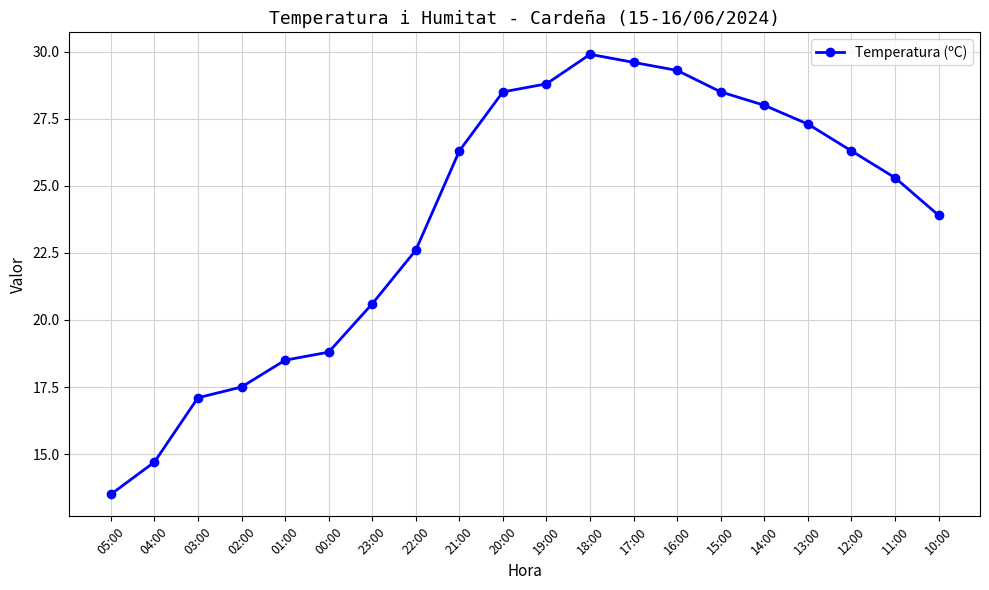

What is the minimum value shown in the chart?

13.5